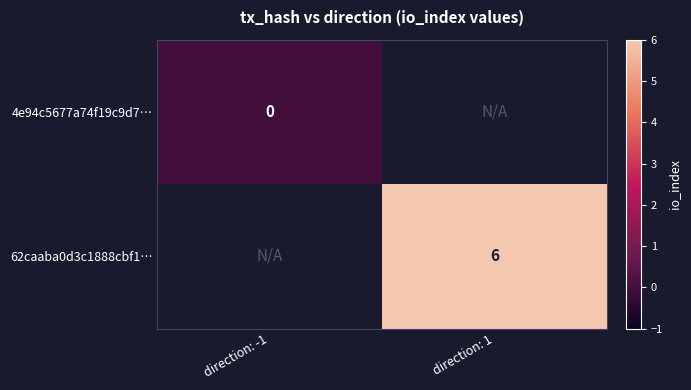

Is the value of 62caaba0d3c1888cbf1… at direction: 1 greater than the value of 4e94c5677a74f19c9d7… at direction: -1?

Yes